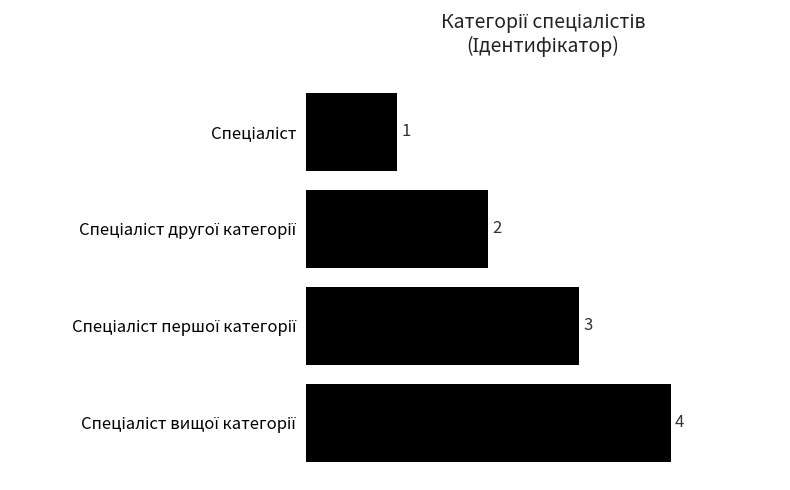

What is the sum of all values?

10